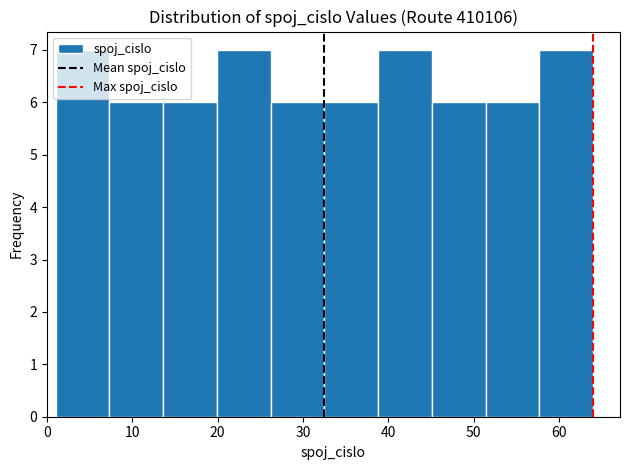

Reading left to right, list every bar in this chart as the range it spans on the x-axis followed by its height. Neither the bar edges nor the heights are printed on the chart, so give them approximately, as read against the axes.

1.0 to 7.3: 7
7.3 to 13.6: 6
13.6 to 19.9: 6
19.9 to 26.2: 7
26.2 to 32.5: 6
32.5 to 38.8: 6
38.8 to 45.1: 7
45.1 to 51.4: 6
51.4 to 57.7: 6
57.7 to 64.0: 7